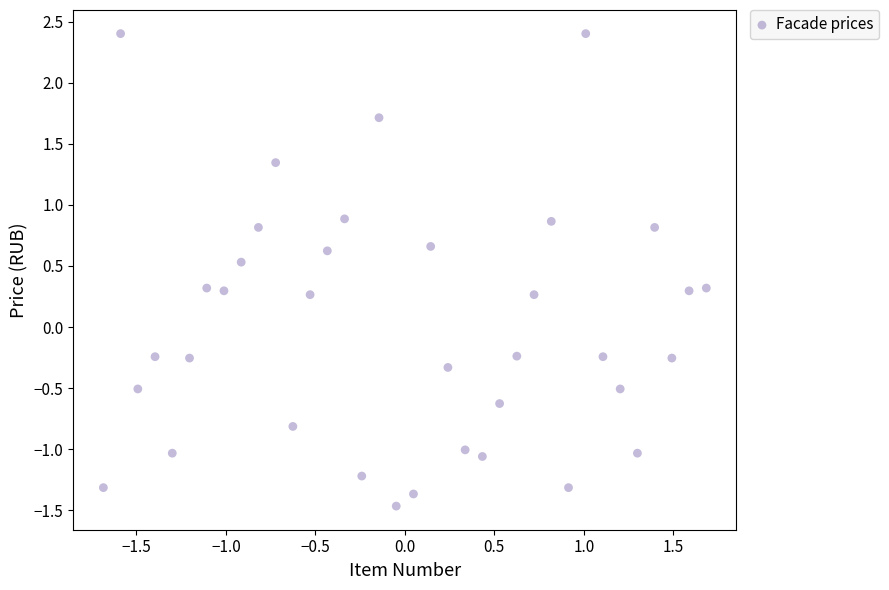

What is the range of Y values (max minus min)?

3.9